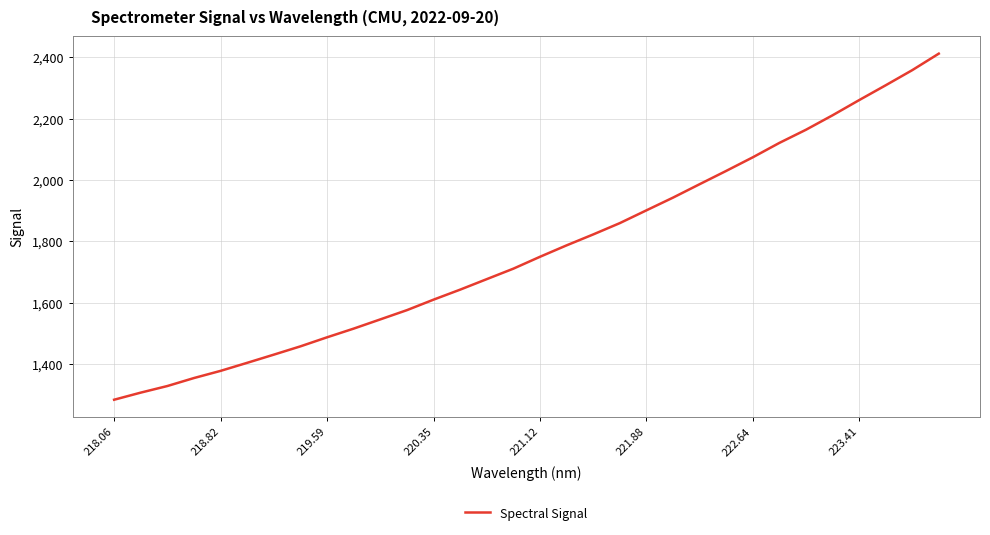

What is the minimum value shown in the chart?

1284.9